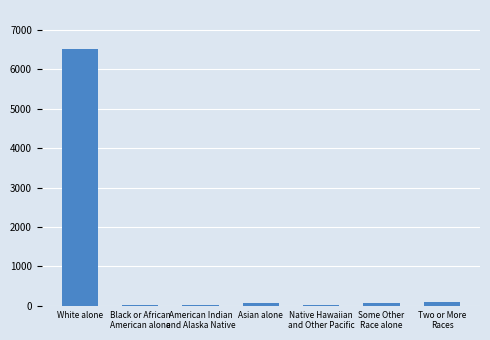

What is the change in value from Black or African
American alone to Native Hawaiian
and Other Pacific?

-5